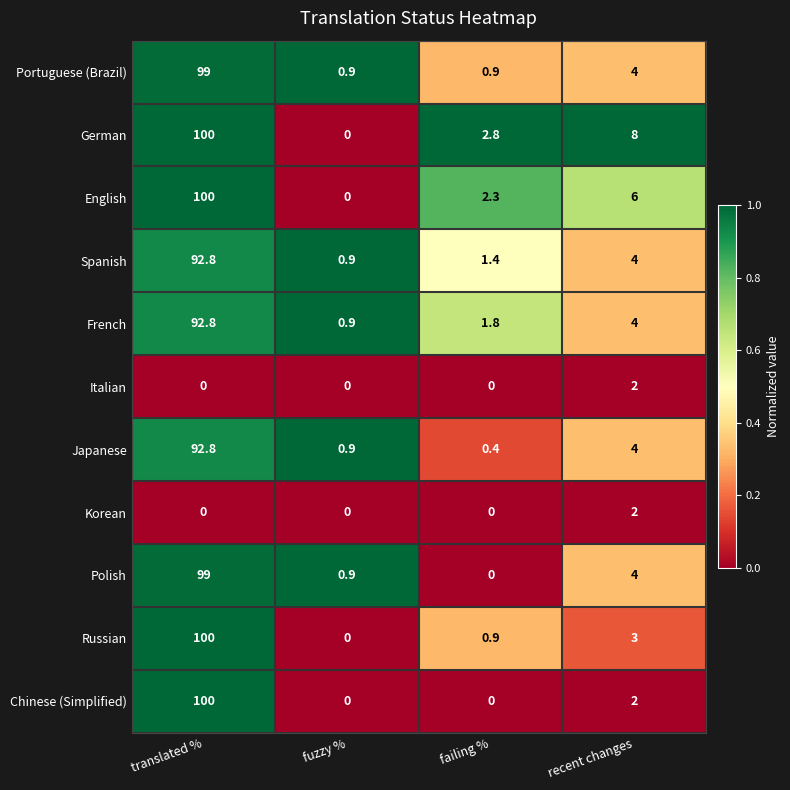

At which category is the sum across all series the highest?

translated %